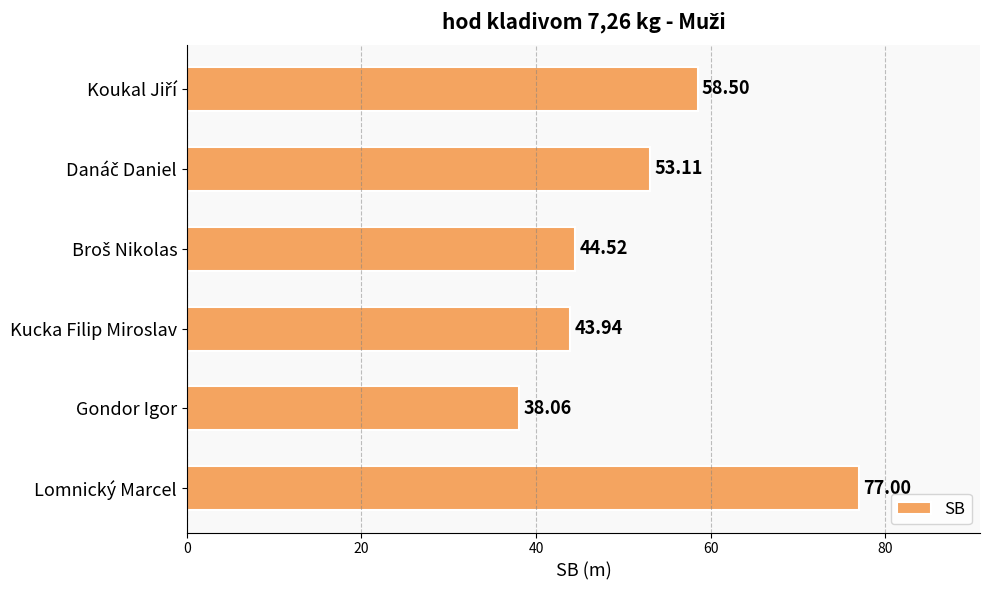

What is the sum of all values?

315.1